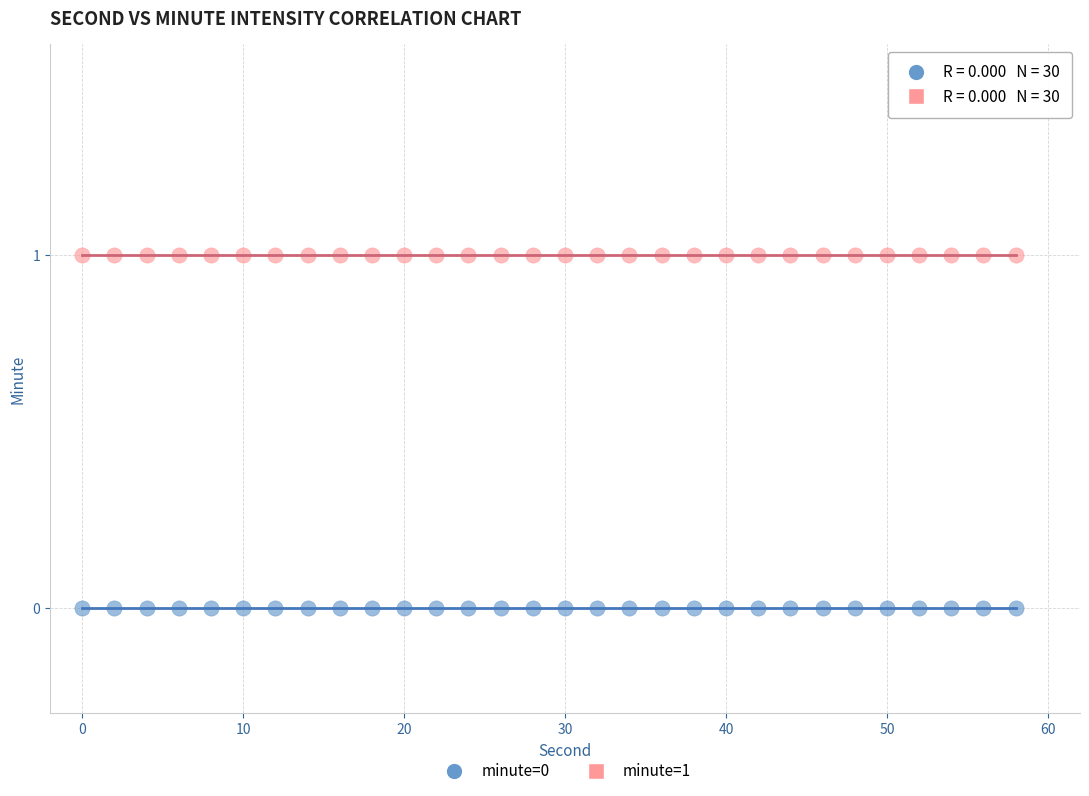

Which series contains the highest Y value?

minute=1